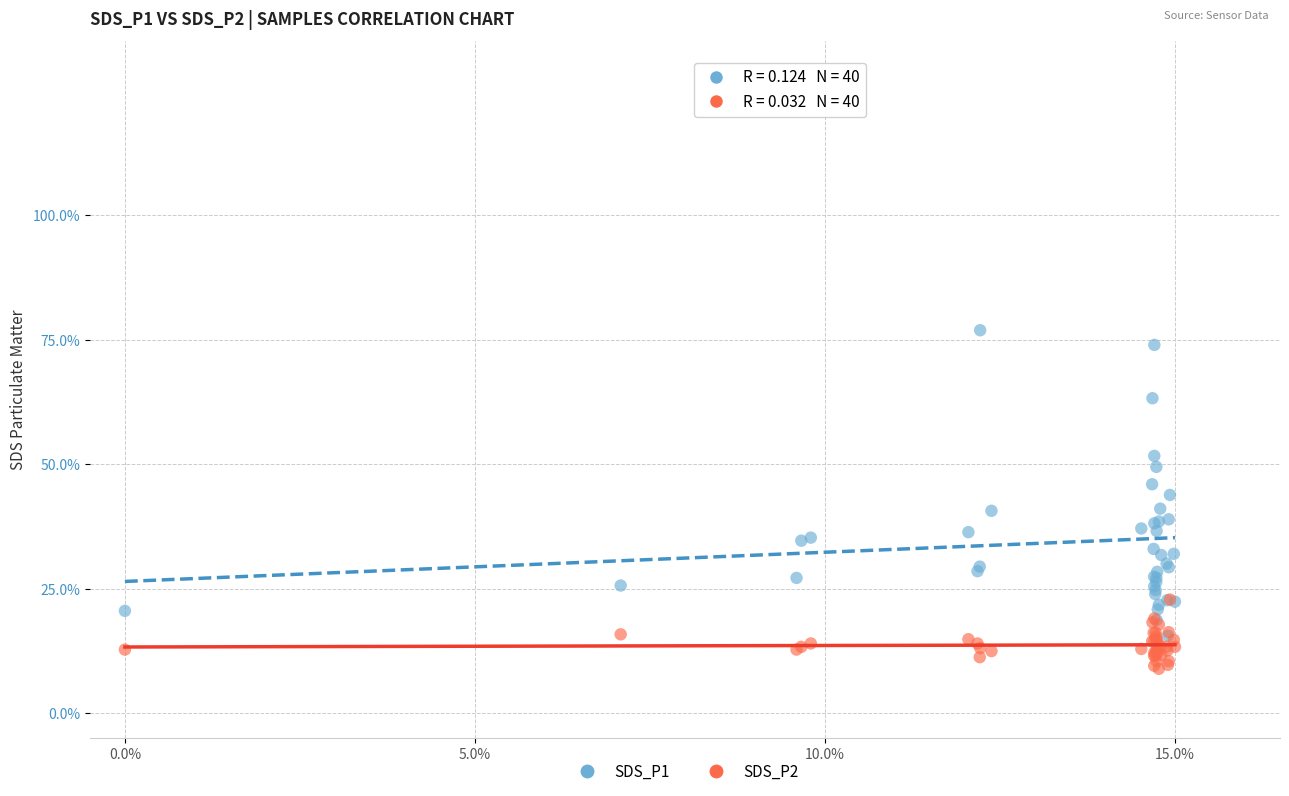

Which series contains the highest Y value?

SDS_P1